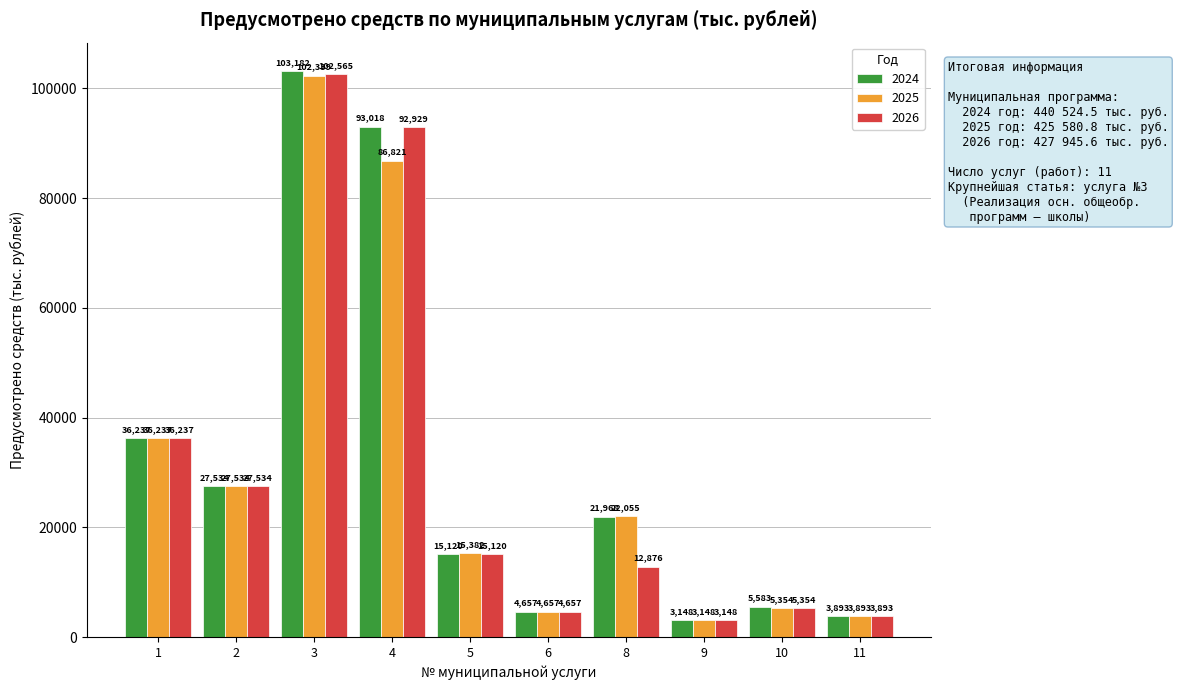

Is it true that 2026 equals 92928.6 at 4?

True